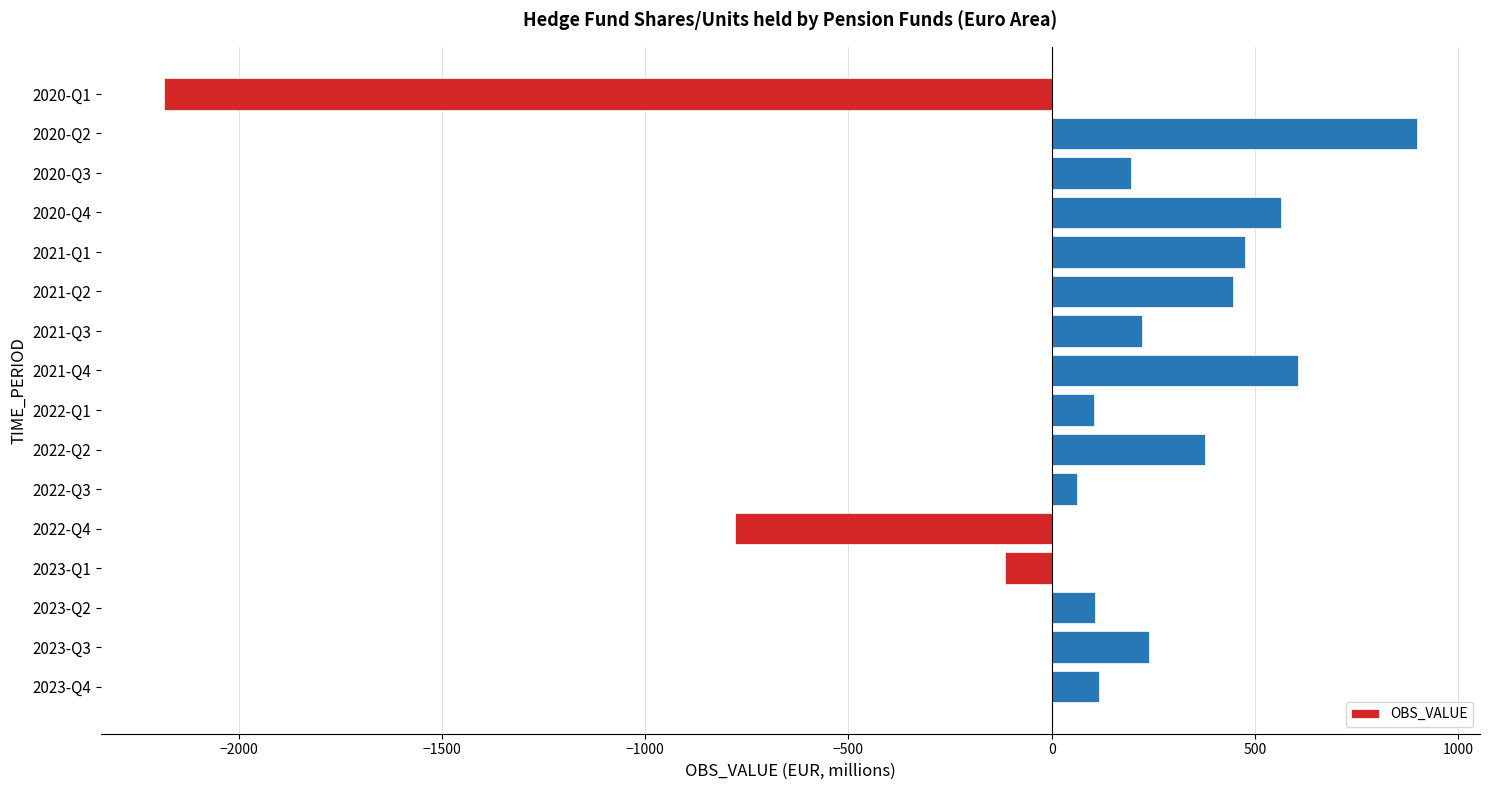

Count the number of values greater than 222.

8